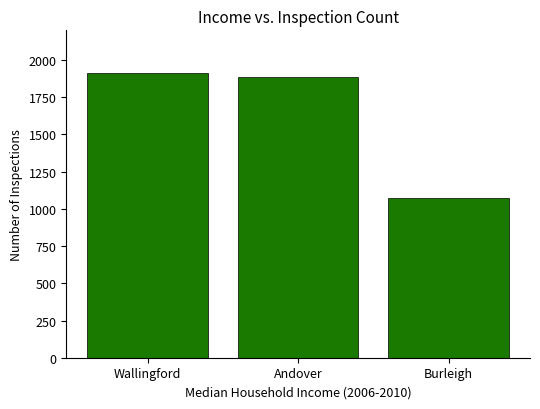

What is the sum of the values at Burleigh and Andover?

2958